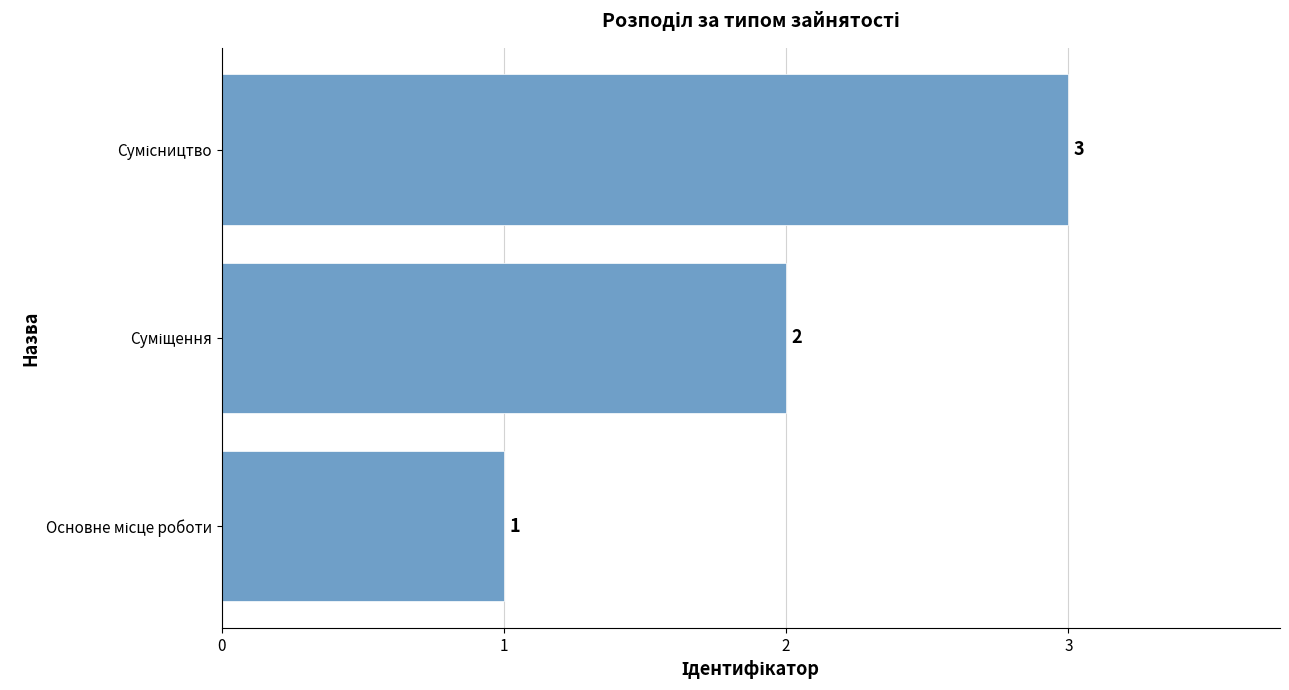

How many values are between 1 and 3?

3